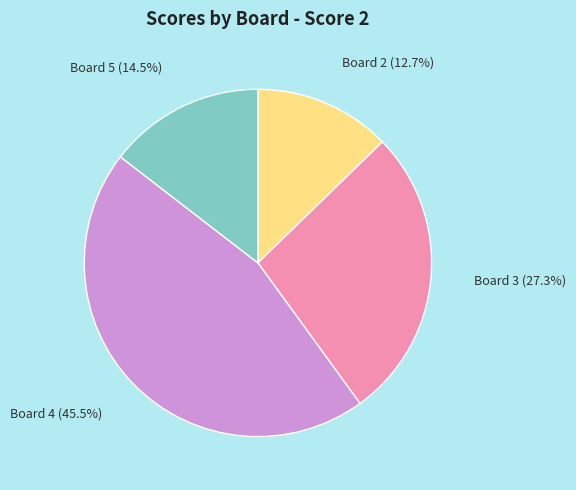

To the nearest percent, what percentage of the pie is Board 3?

27%